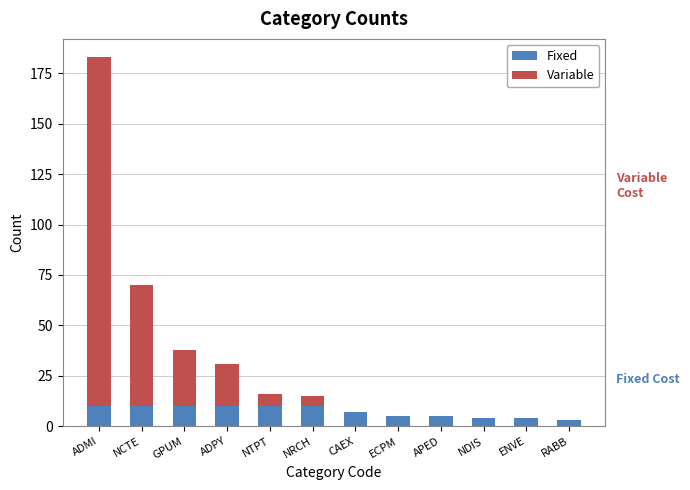

What is the maximum value for Fixed?

10